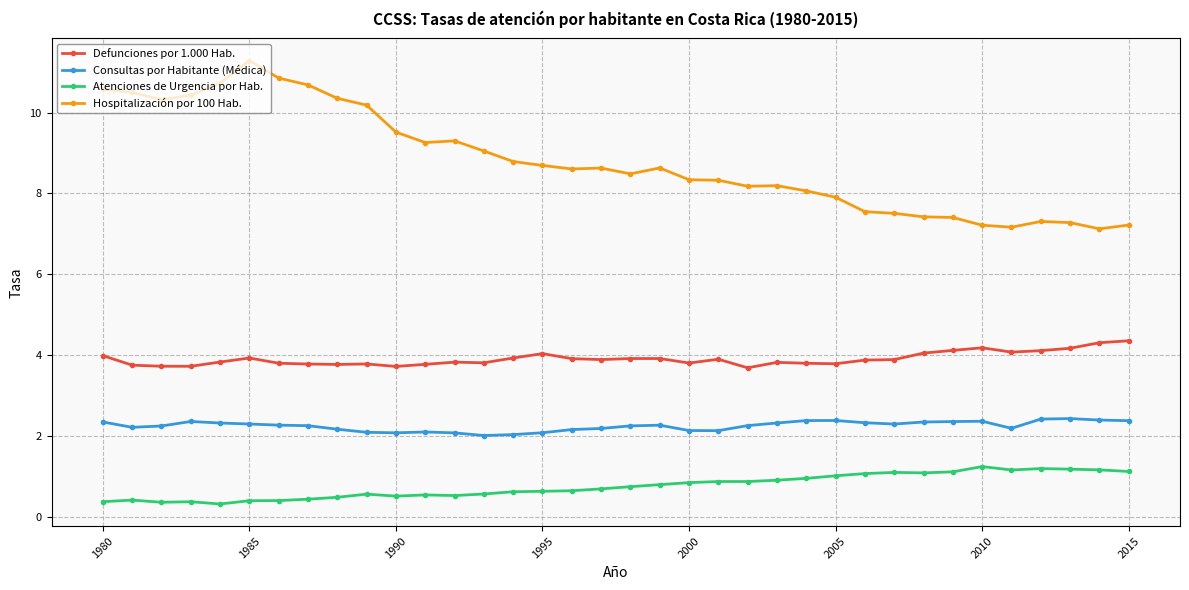

What is the difference between the maximum and second lowest values in the Atenciones de Urgencia por Hab. series?

0.9